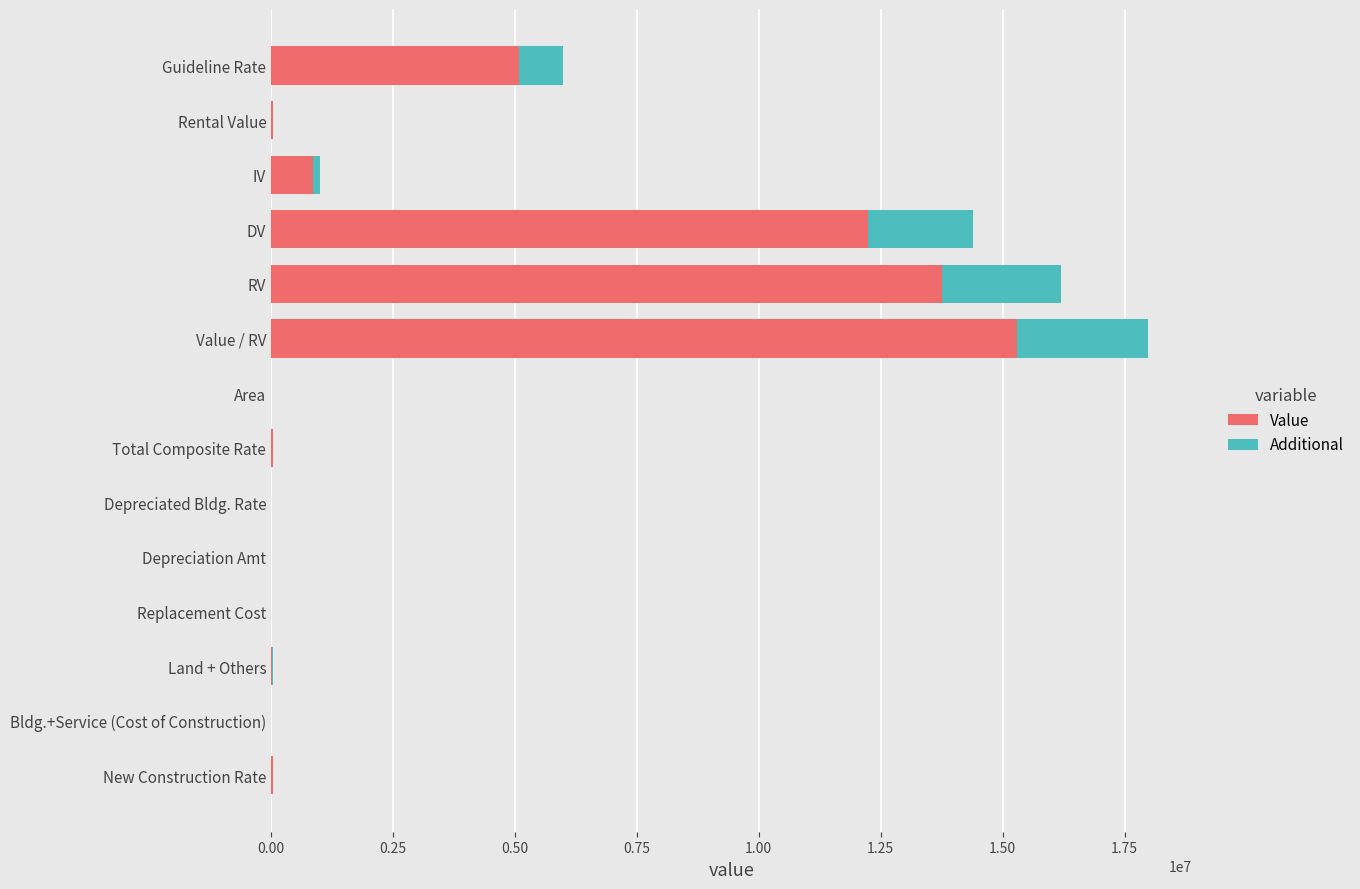

What is the sum of all Value values?

47350582.0